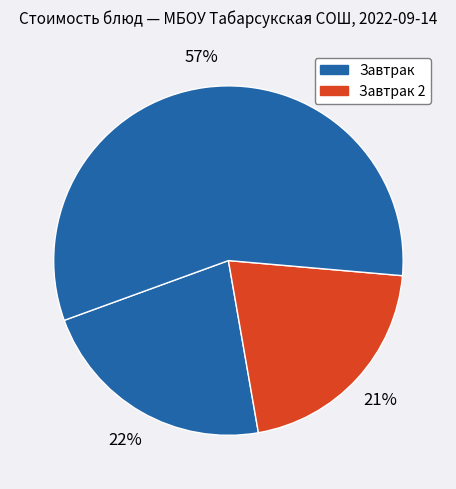

How many segments does this pie chart have?

3